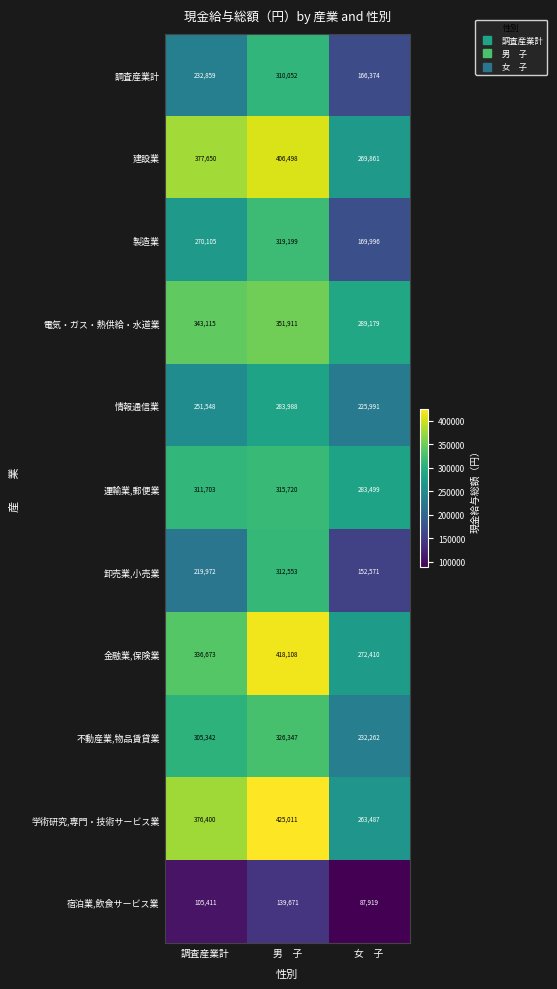

Count the number of data series in this chart.

11